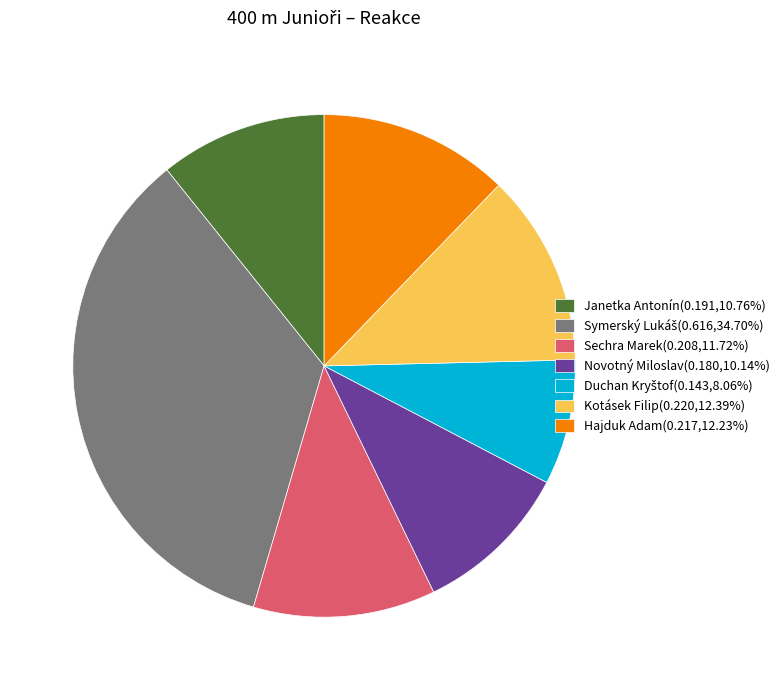

Does Sechra Marek account for over 50% of the chart?

No